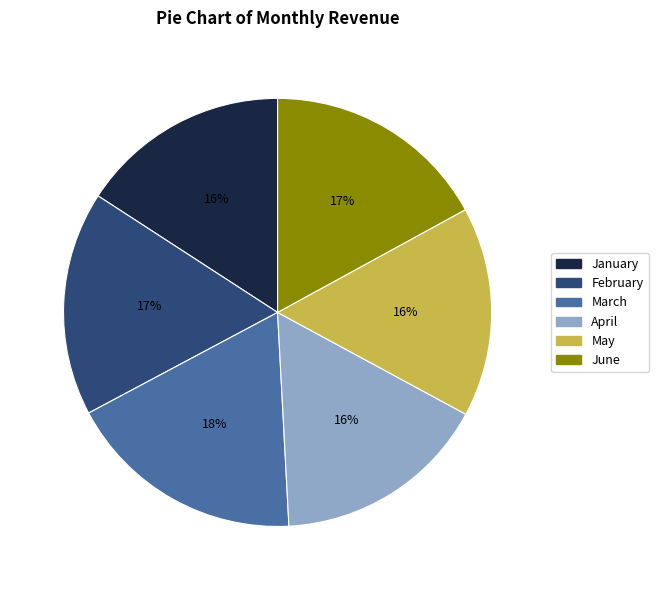

To the nearest percent, what is the difference between the largest and smallest slice percentages?

2%